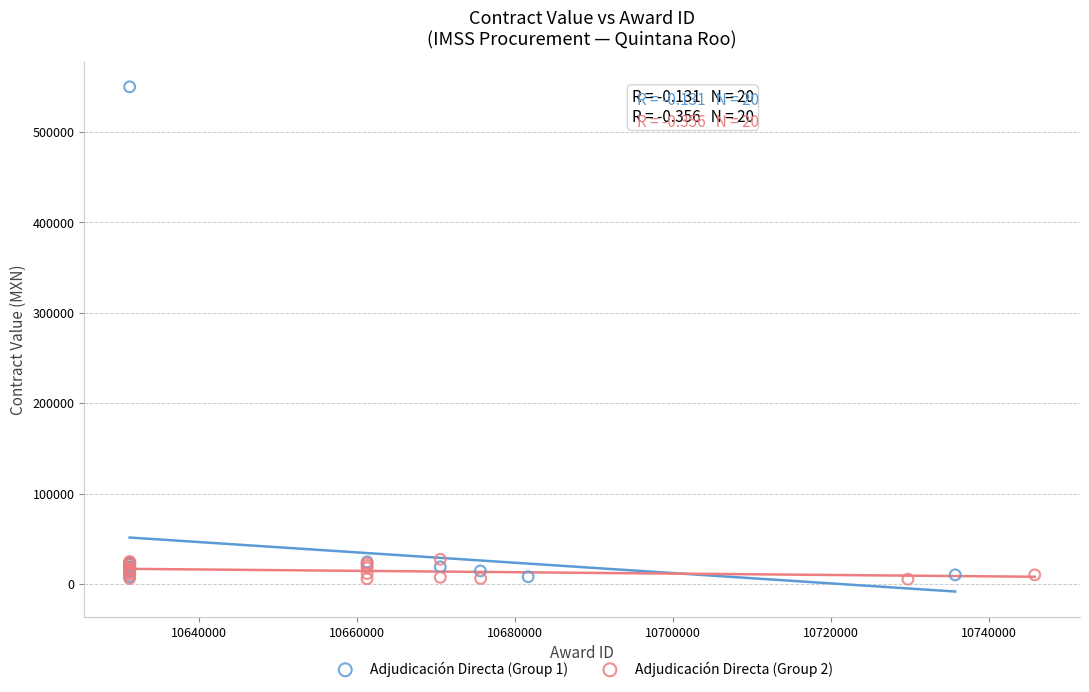

What are all the series names shown in the legend?

Adjudicación Directa (Group 1), Adjudicación Directa (Group 2)